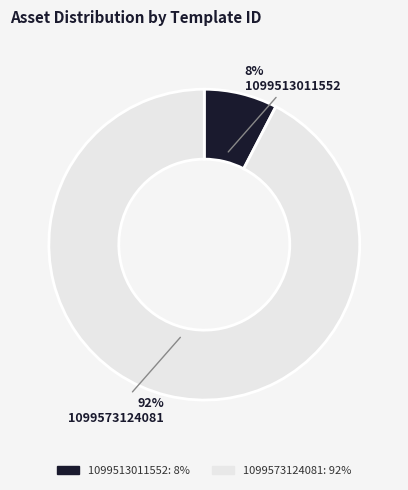

The 1099513011552 slice represents 8% of the pie. True or false?

True